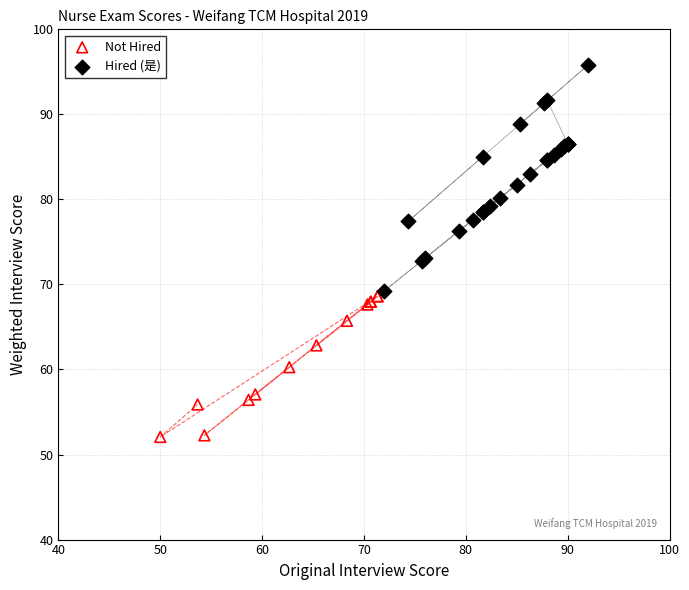

Which series reaches the maximum Y coordinate?

Hired (是)